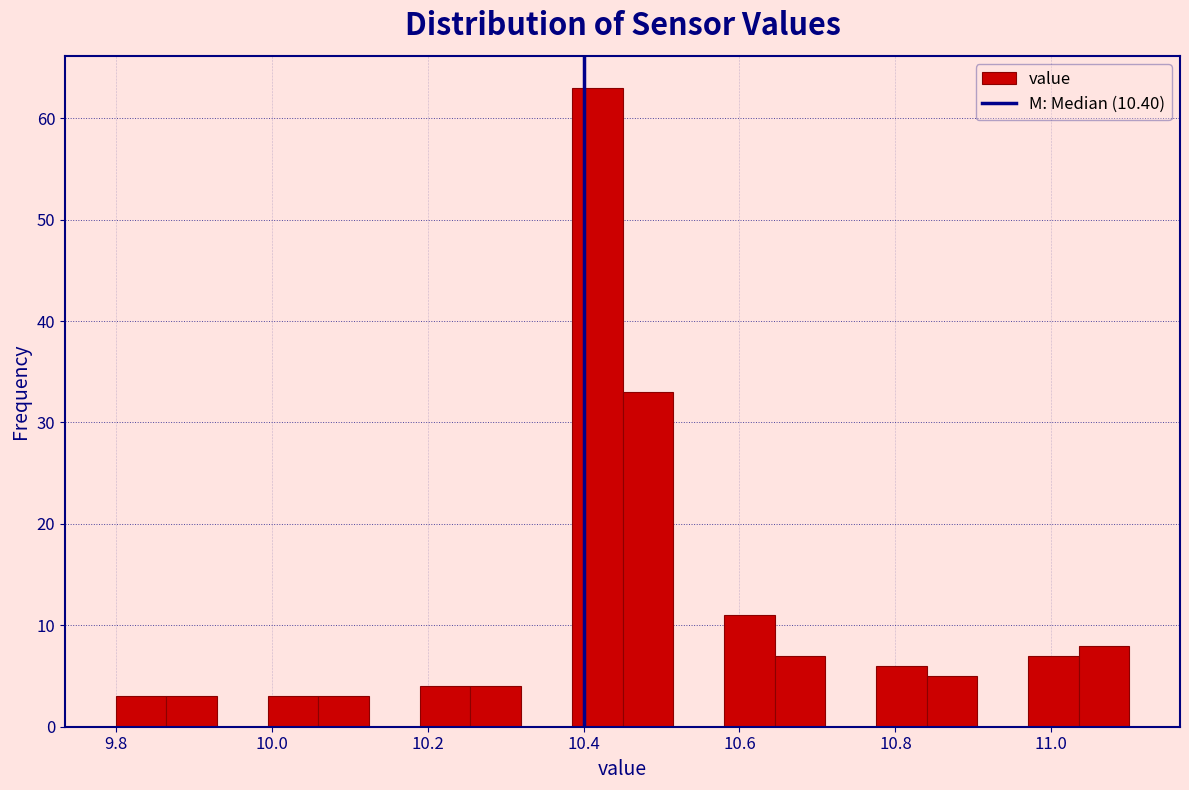

Read against the x-axis, roughly where is the centre of the tallest bar?

10.42